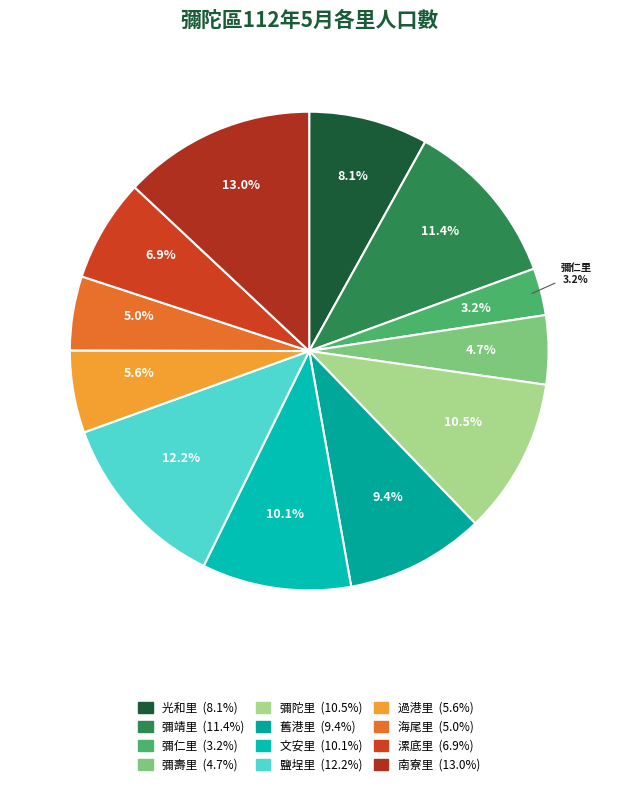

Which slice is the smallest?

彌仁里